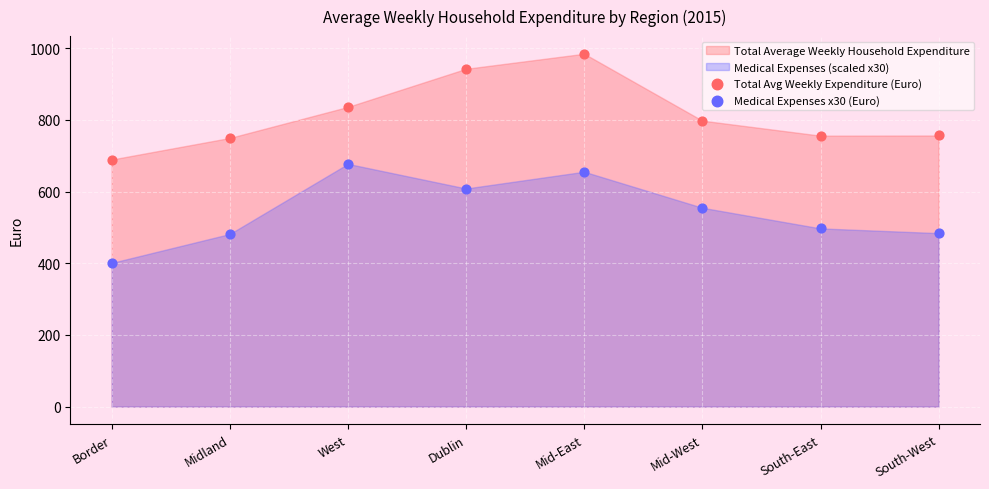

Across all data points, what is the range of Y values (max minus min)?

583.5